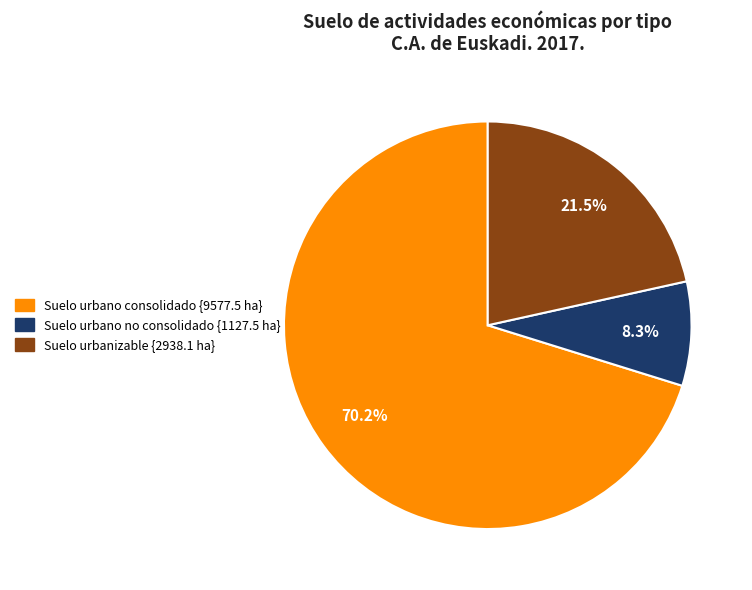

Between Suelo urbanizable and Suelo urbano consolidado, which is larger?

Suelo urbano consolidado